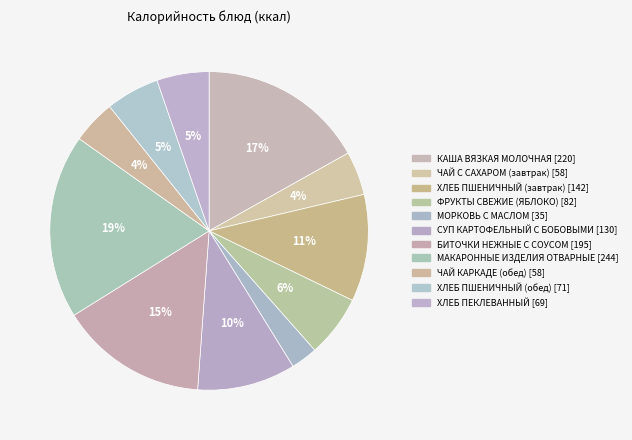

Which category has the biggest portion of the pie?

МАКАРОННЫЕ ИЗДЕЛИЯ ОТВАРНЫЕ